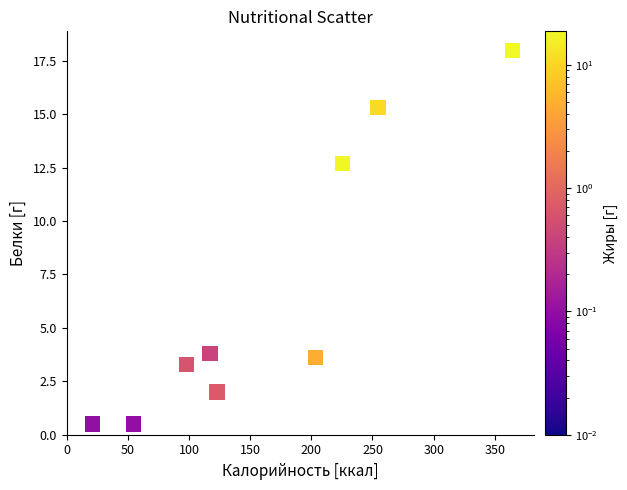

What Y value in the scatter plot is closest to 9?

12.7